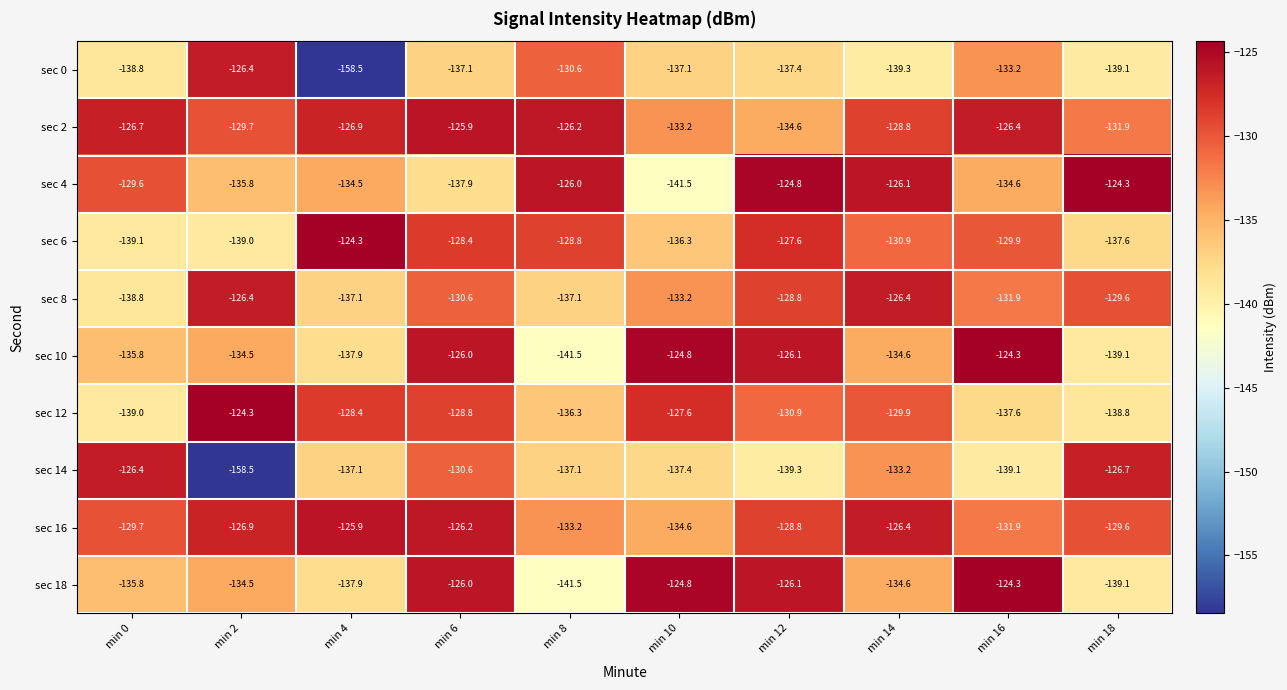

What is the lowest value of the sec 8 series?

-138.8